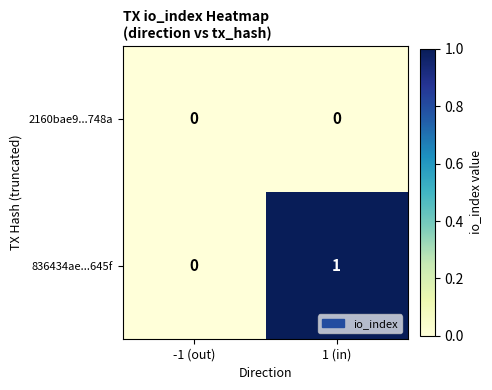

Reading left to right, extract all data points from this chart.

2160bae9...748a: 0	0
836434ae...645f: 0	1